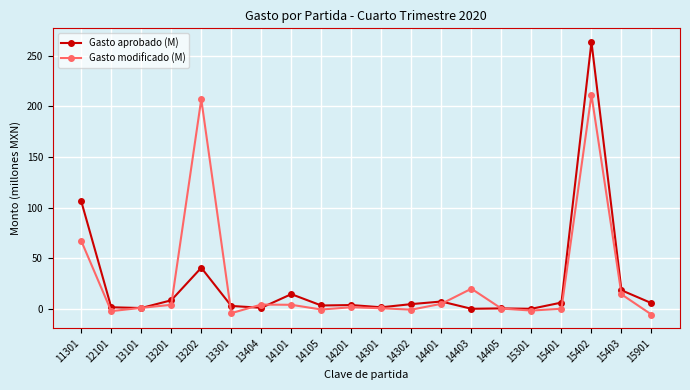

Which category has the highest value in the Gasto modificado (M) series?

15402